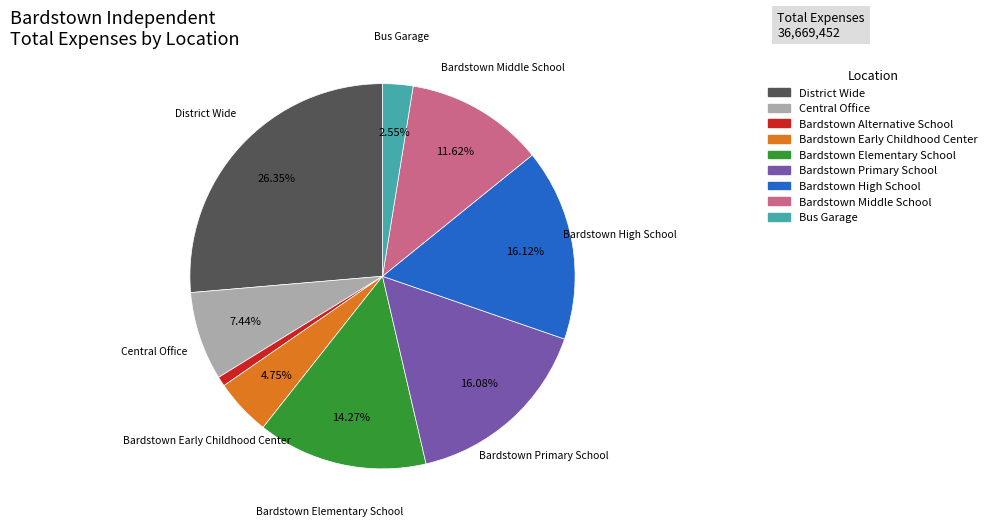

Is there a majority slice in this chart?

No